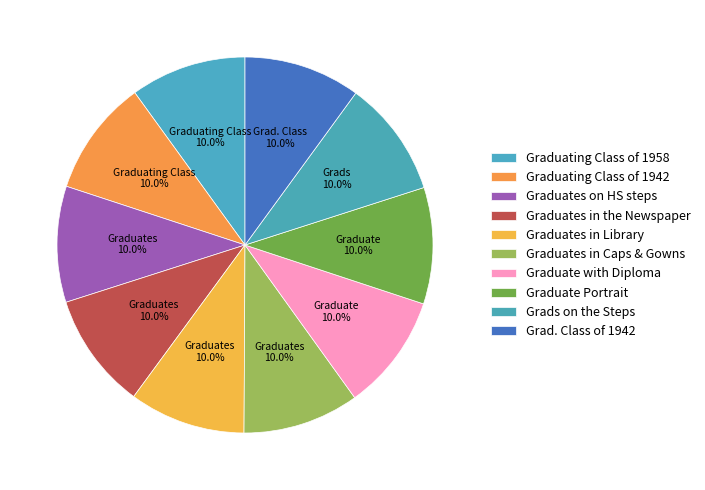

To the nearest percent, what percentage of the pie is Graduates in Library?

10%